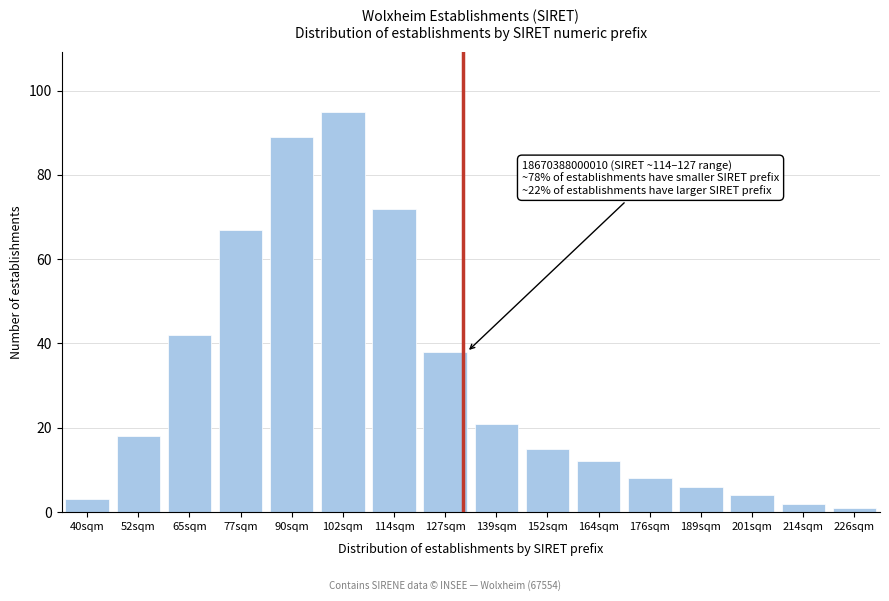

Reading right to left, extract all data points from this chart.

1	2	4	6	8	12	15	21	38	72	95	89	67	42	18	3